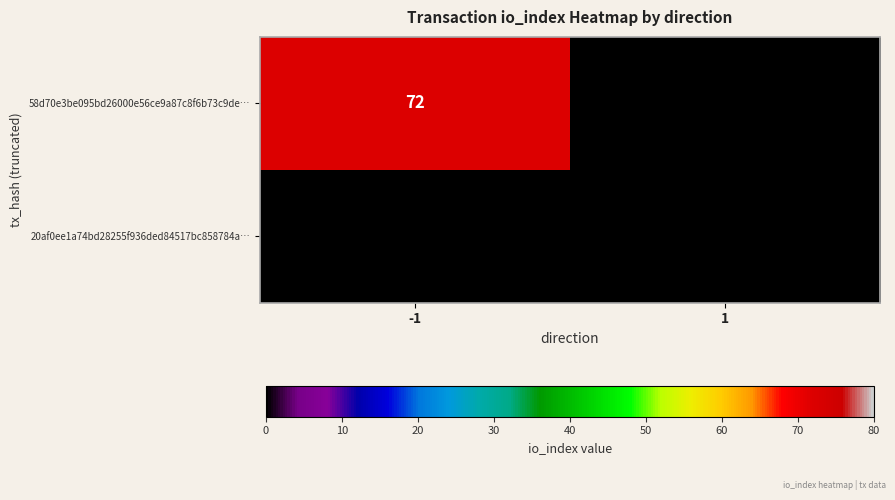

What is the maximum value shown in the chart?

72